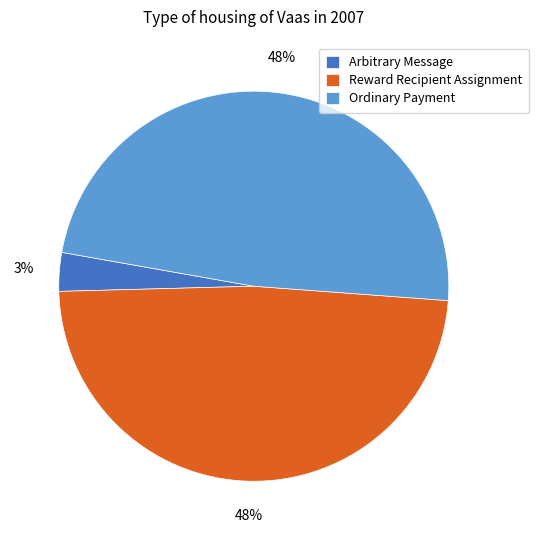

Does Reward Recipient Assignment represent more than half of the total?

No